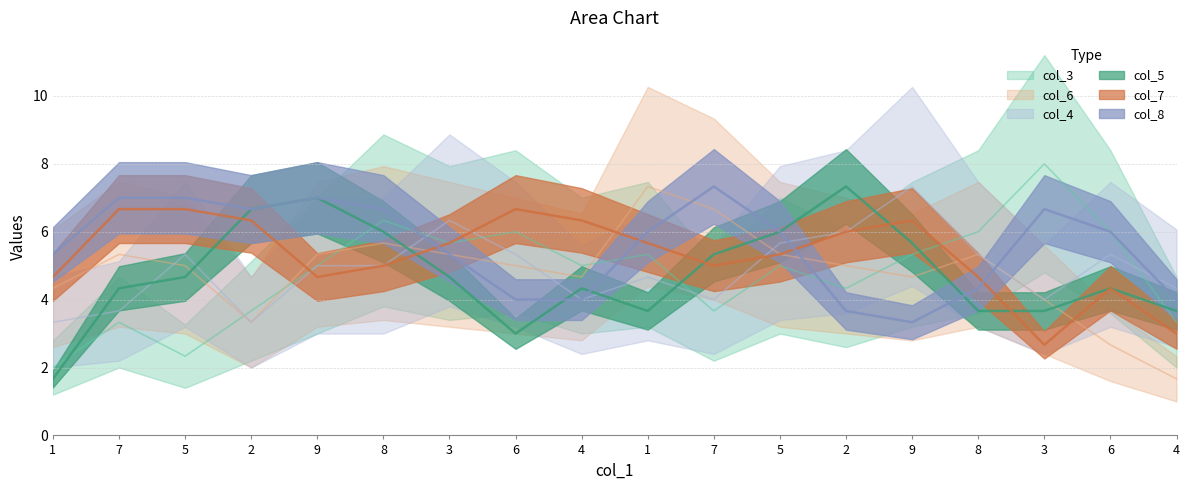

How many interior local valleys does the col_8 series have?

4